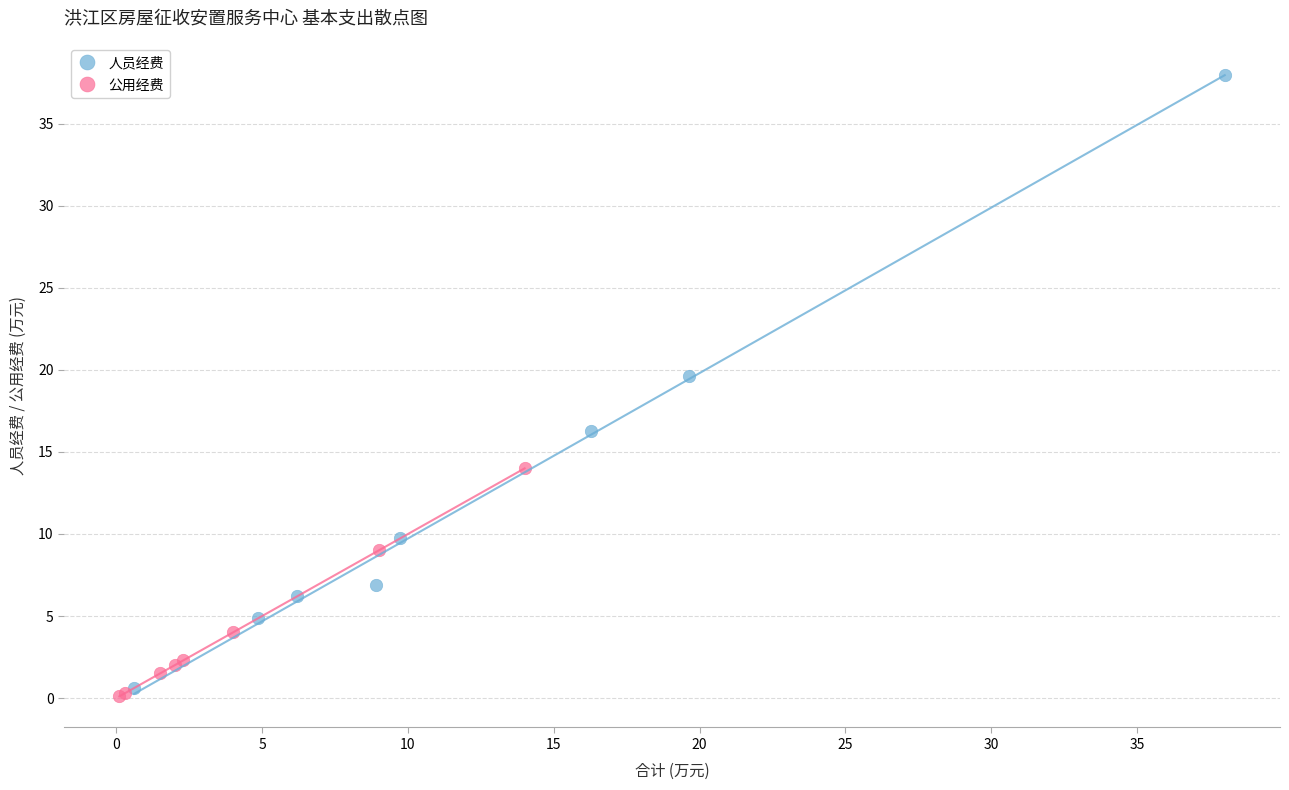

What are all the series names shown in the legend?

人员经费, 公用经费